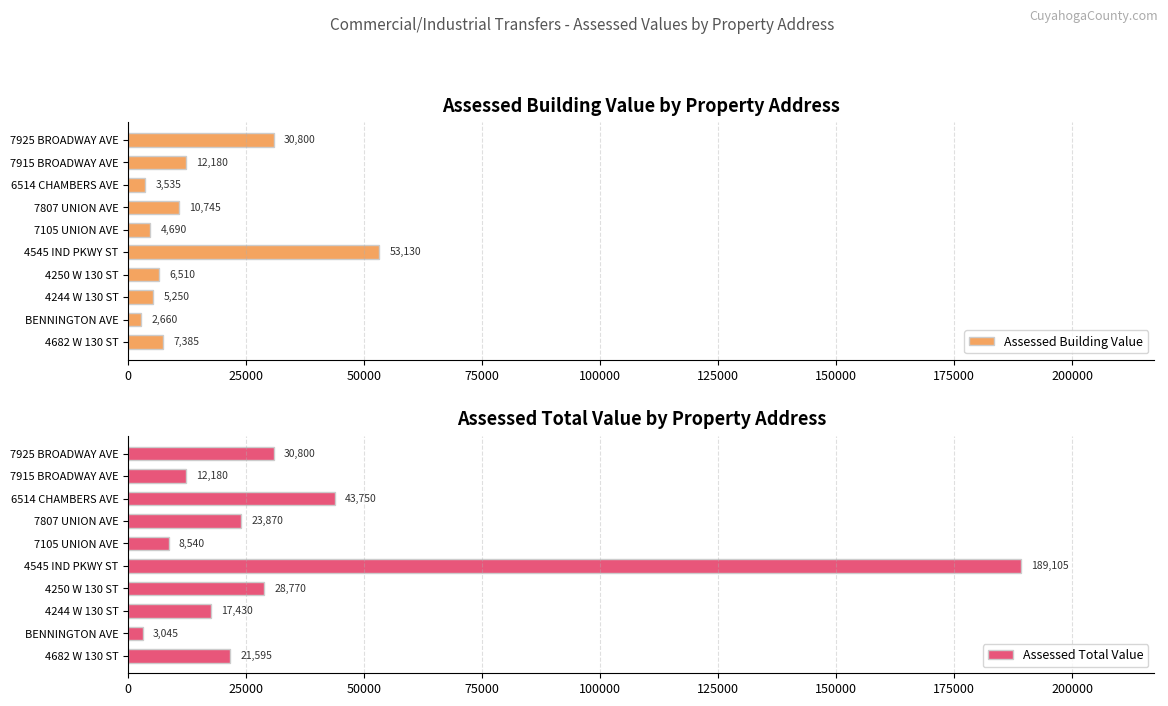

Where is Assessed Building Value nearest to the value 27895?

7925 BROADWAY AVE